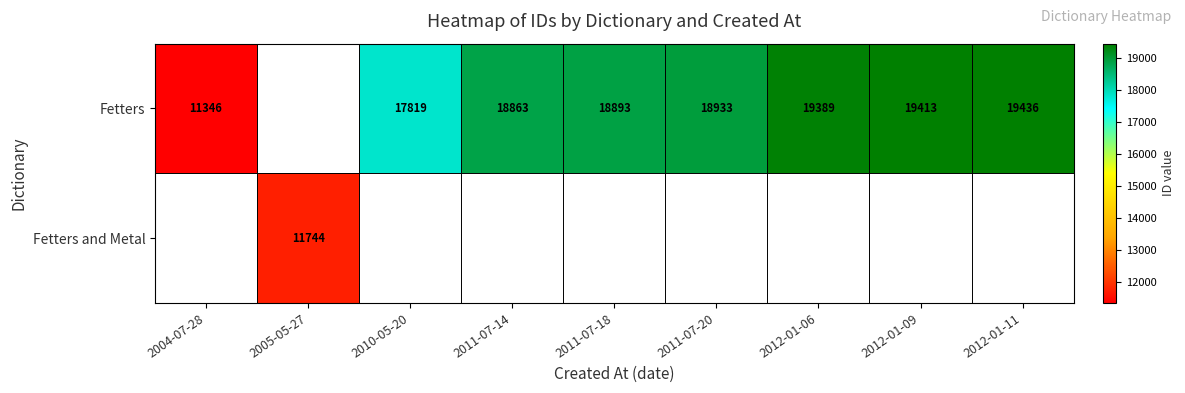

What is the sum of the Fetters values at 2012-01-11 and 2011-07-20?

38369